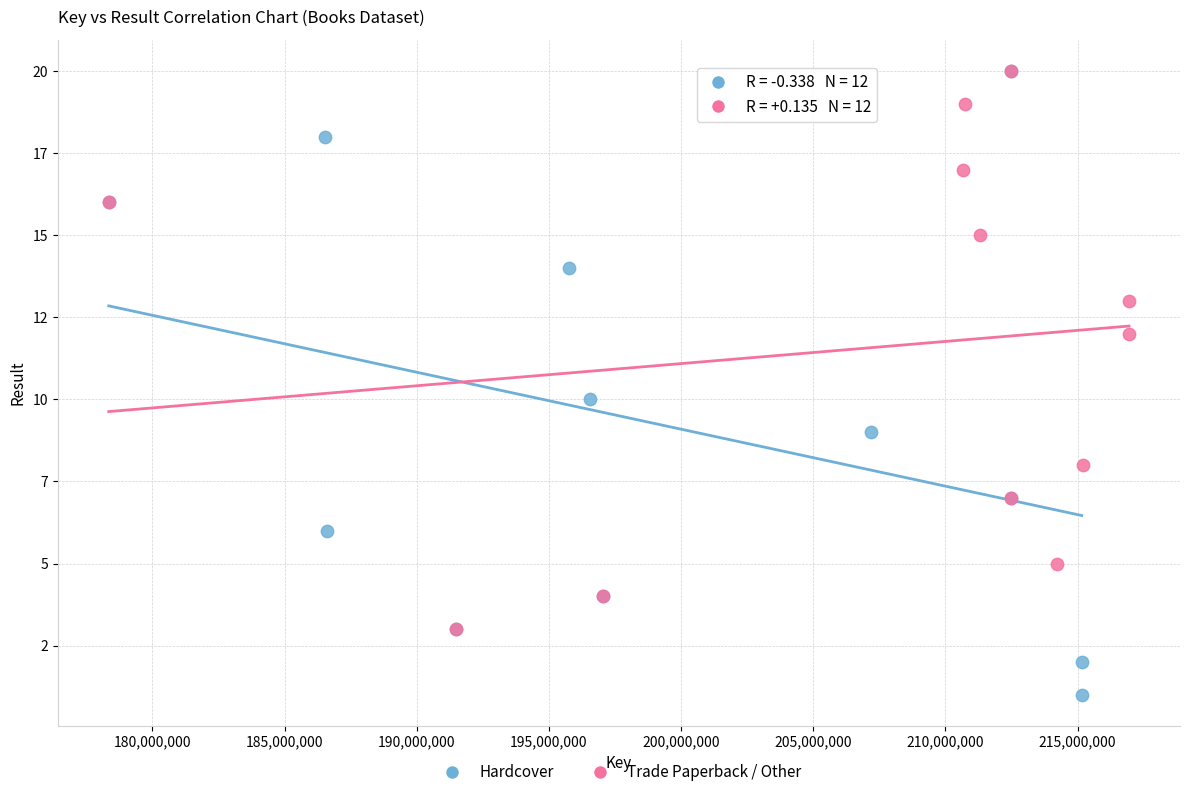

What are all the series names shown in the legend?

Hardcover, Trade Paperback / Other